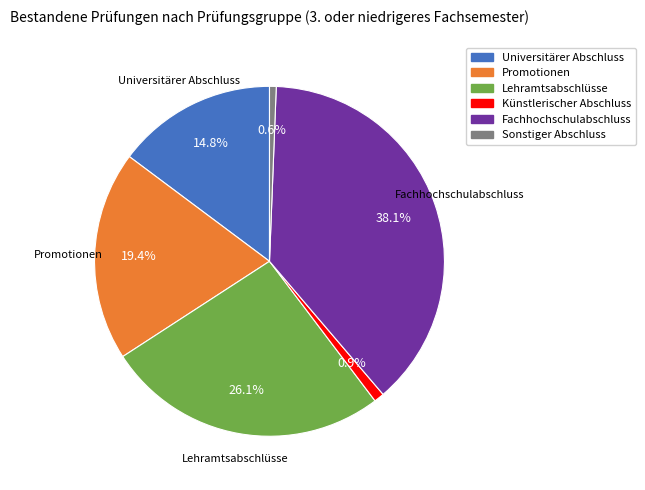

How many segments does this pie chart have?

6